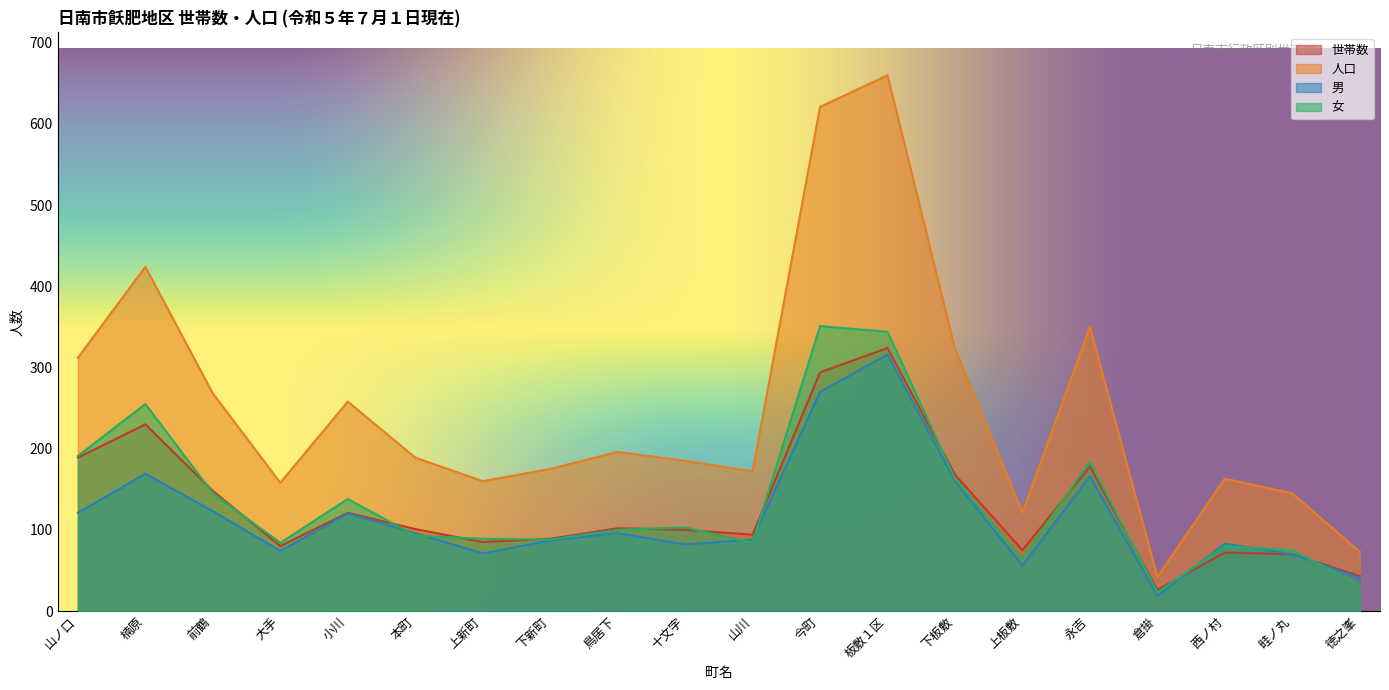

What is the sum of all 人口 values?

4995